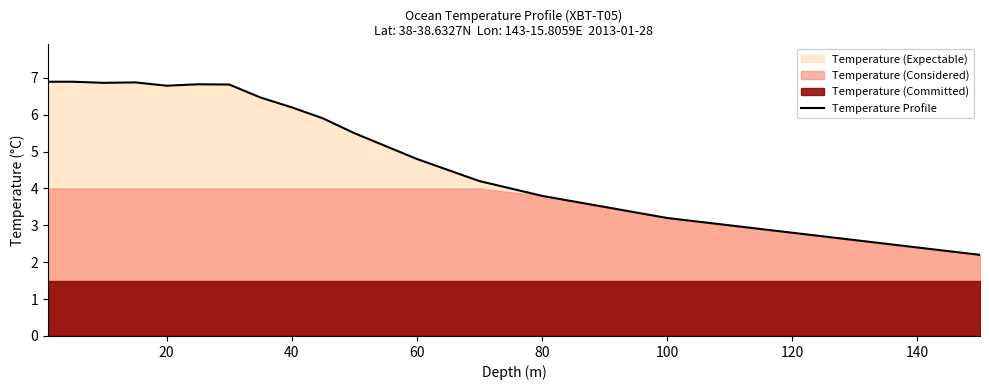

True or false: Temperature Profile has a value of 3.1 at 140.

False